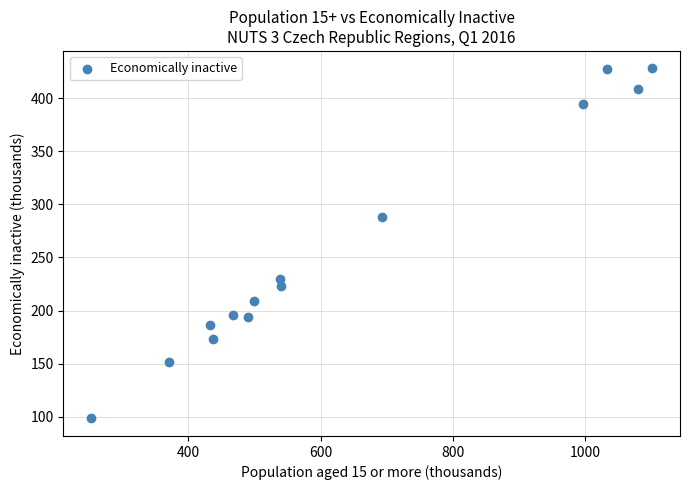

What is the range of Y values (max minus min)?

329.7